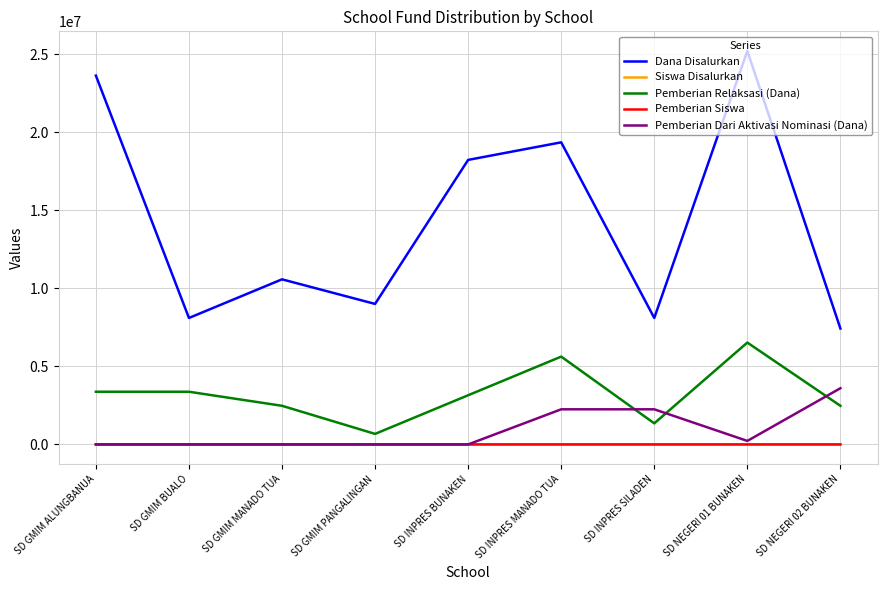

What is the average value of the Pemberian Relaksasi (Dana) series?

3225000